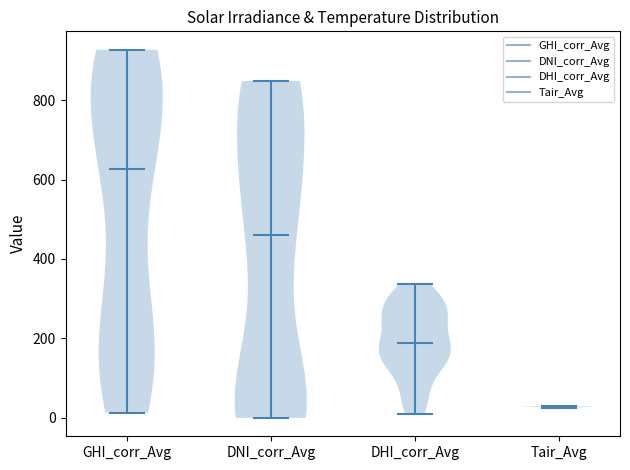

Reading left to right, read every violin against the y-axis: where its median line is, and the lowest and highest points it reaches. The values are not printed on the chart, so give them approximately, as read against the axis.

GHI_corr_Avg: median line 620, lowest point 20, highest point 920
DNI_corr_Avg: median line 460, lowest point 0, highest point 840
DHI_corr_Avg: median line 180, lowest point 0, highest point 340
Tair_Avg: median line 20, lowest point 20, highest point 20